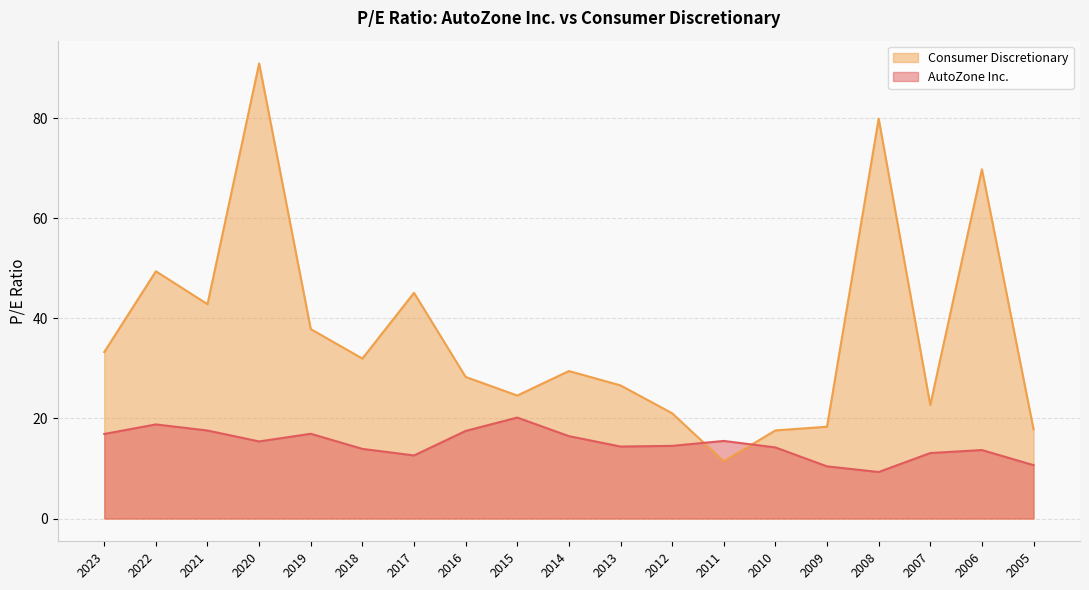

Which label corresponds to the largest value in the chart?

2020